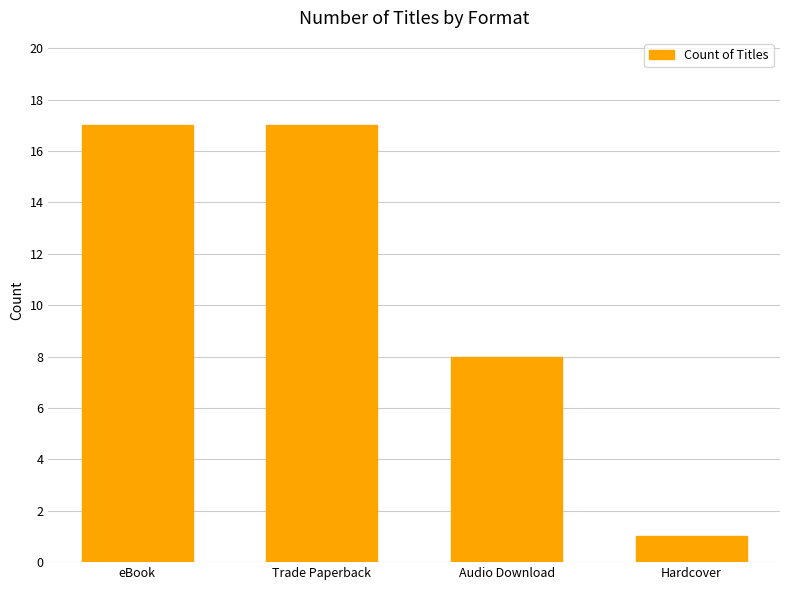

What is the label of the 2nd bar from the right?

Audio Download